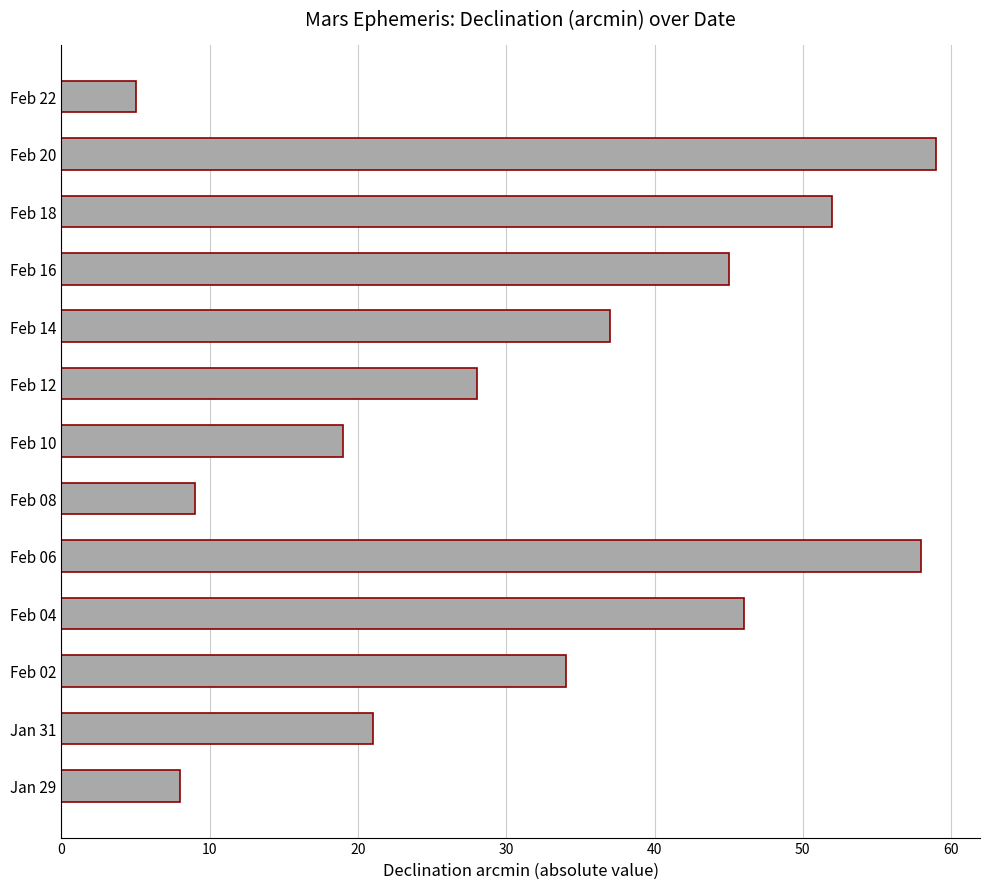

Reading bottom to top, what are all the values shown in this chart?

8	21	34	46	58	9	19	28	37	45	52	59	5